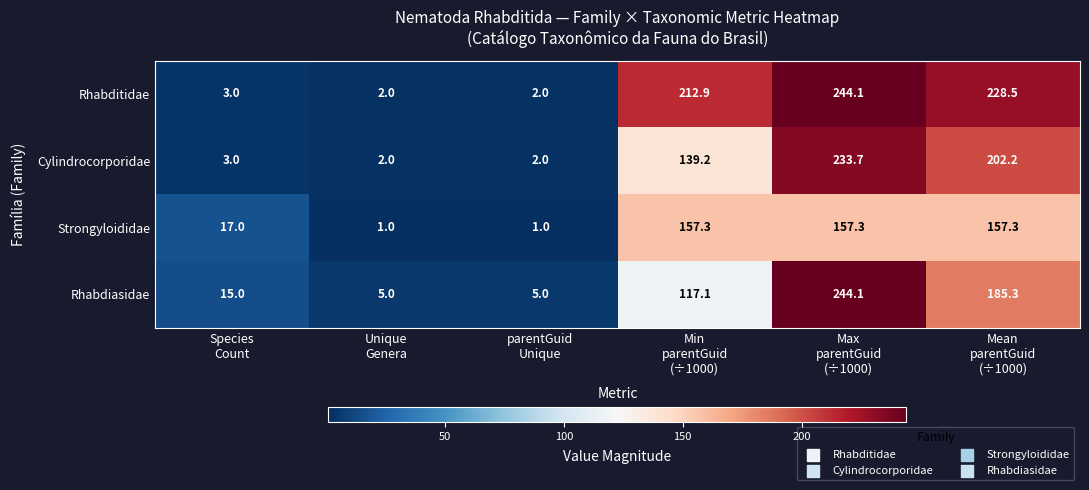

Which series has the largest total across all categories?

Rhabditidae